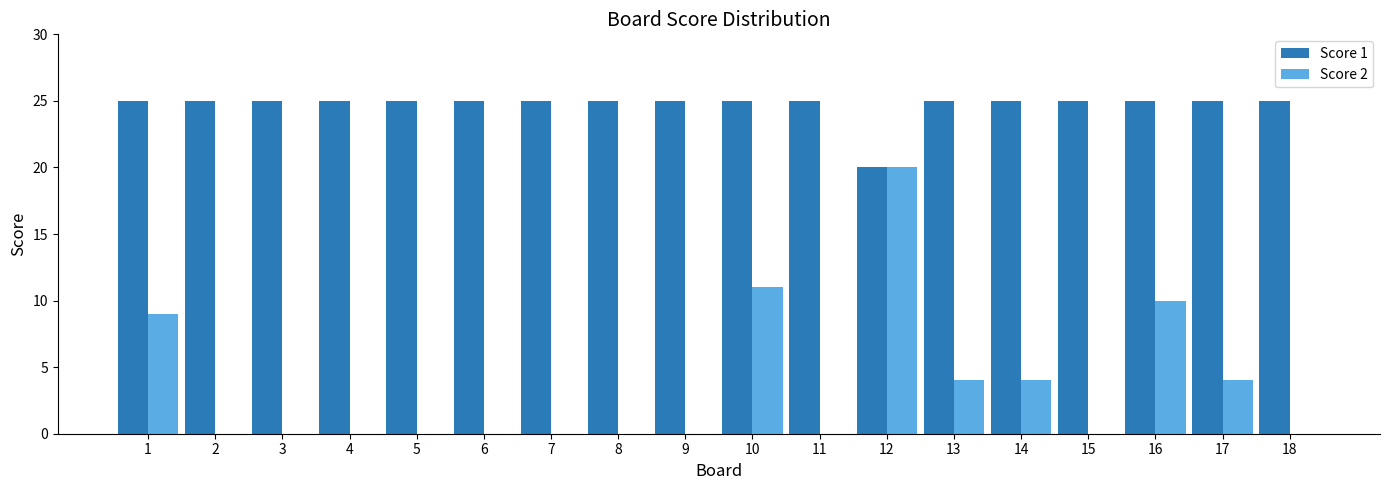

At which category is the sum across all series the highest?

12